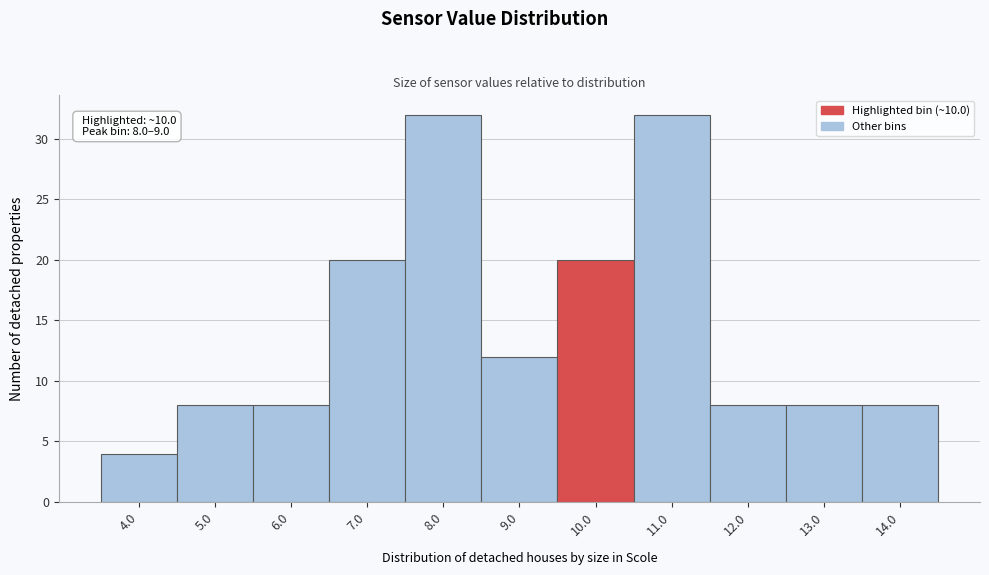

Reading left to right, extract all data points from this chart.

4	8	8	20	32	12	20	32	8	8	8